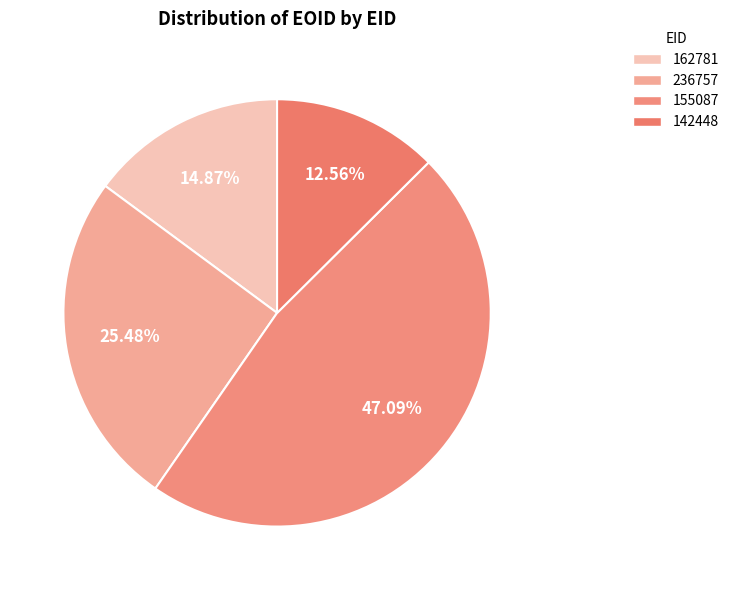

To the nearest percent, what is the difference between the largest and smallest slice percentages?

35%